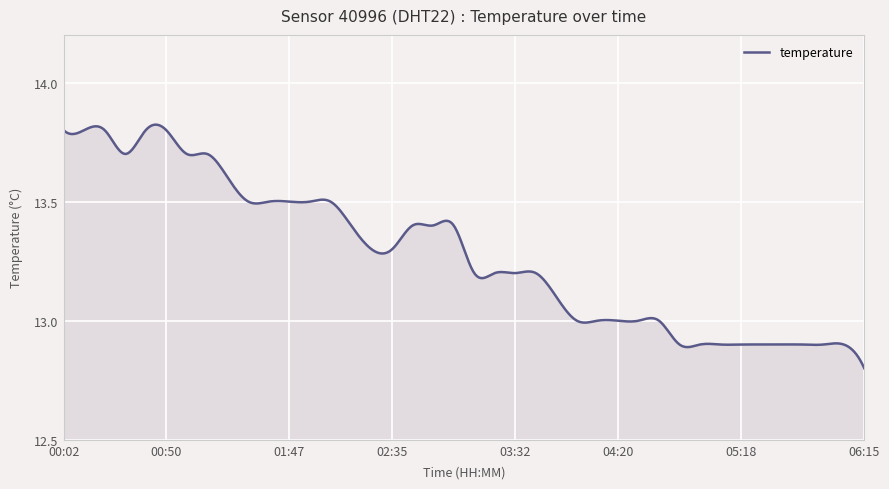

How many lines are shown in the chart?

1